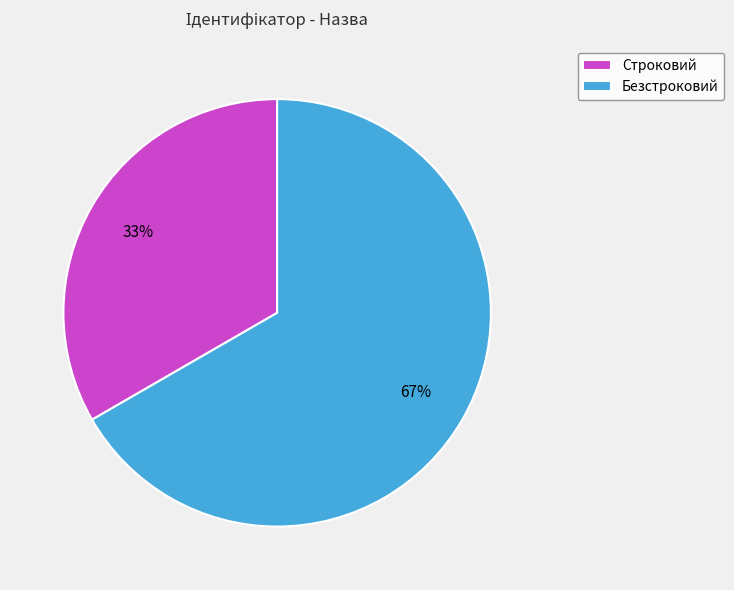

Which slice is the smallest?

Строковий